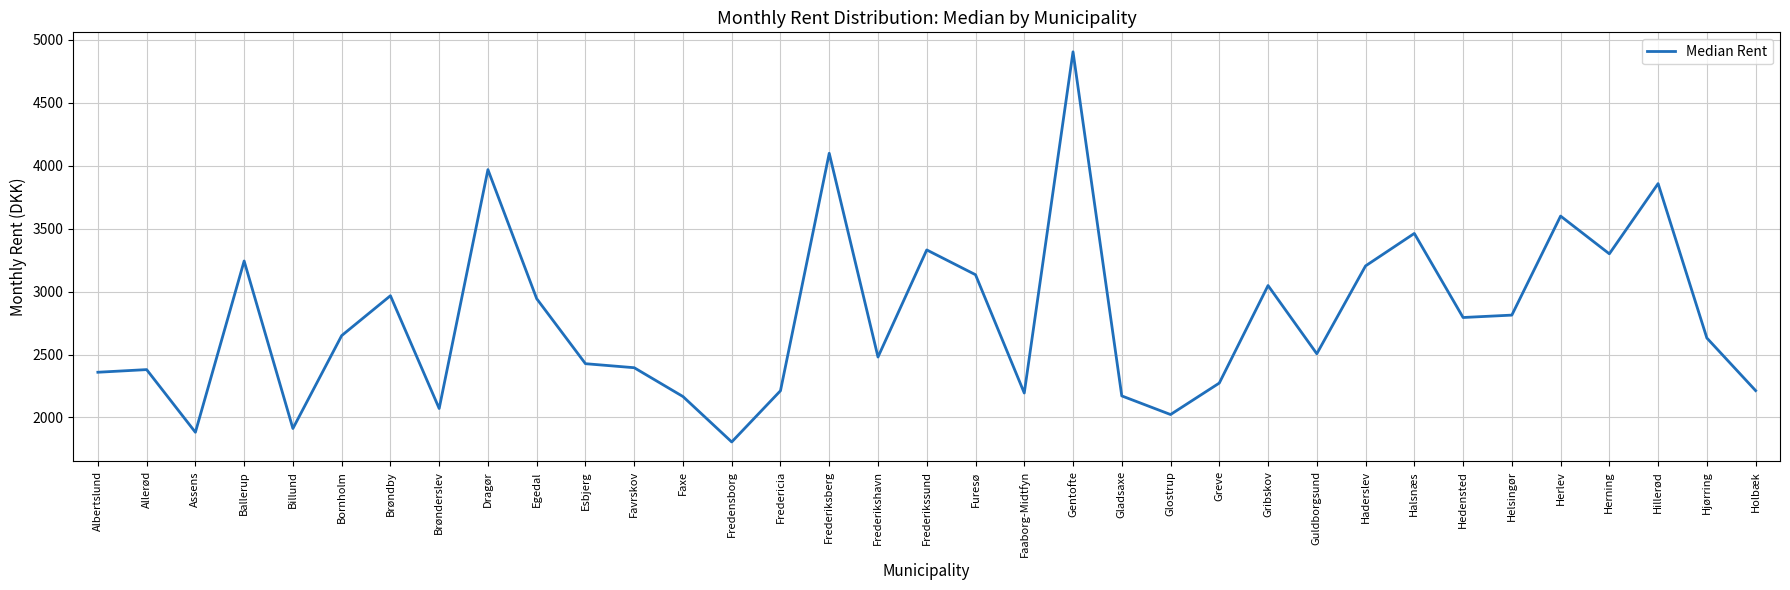

Does the chart have visible grid lines?

Yes